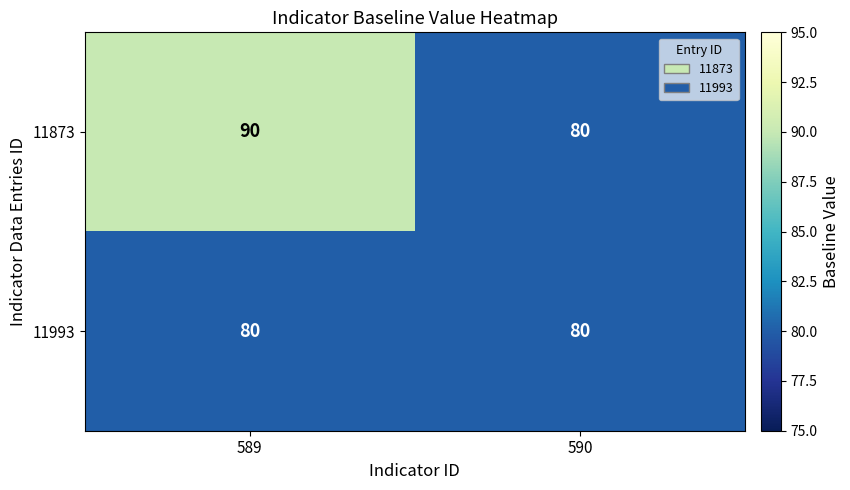

Which series has the largest total across all categories?

11873